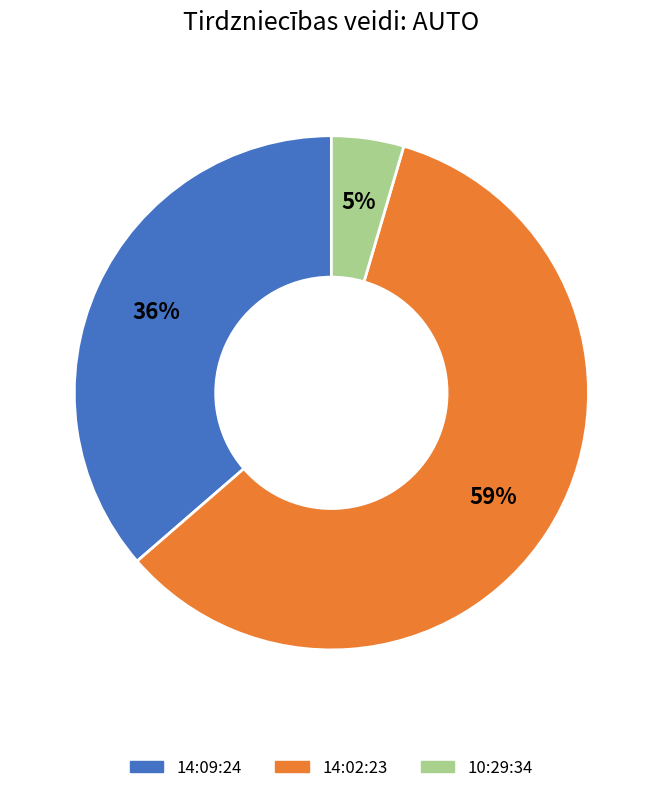

Do 10:29:34 and 14:09:24 together represent more than half of the pie?

No